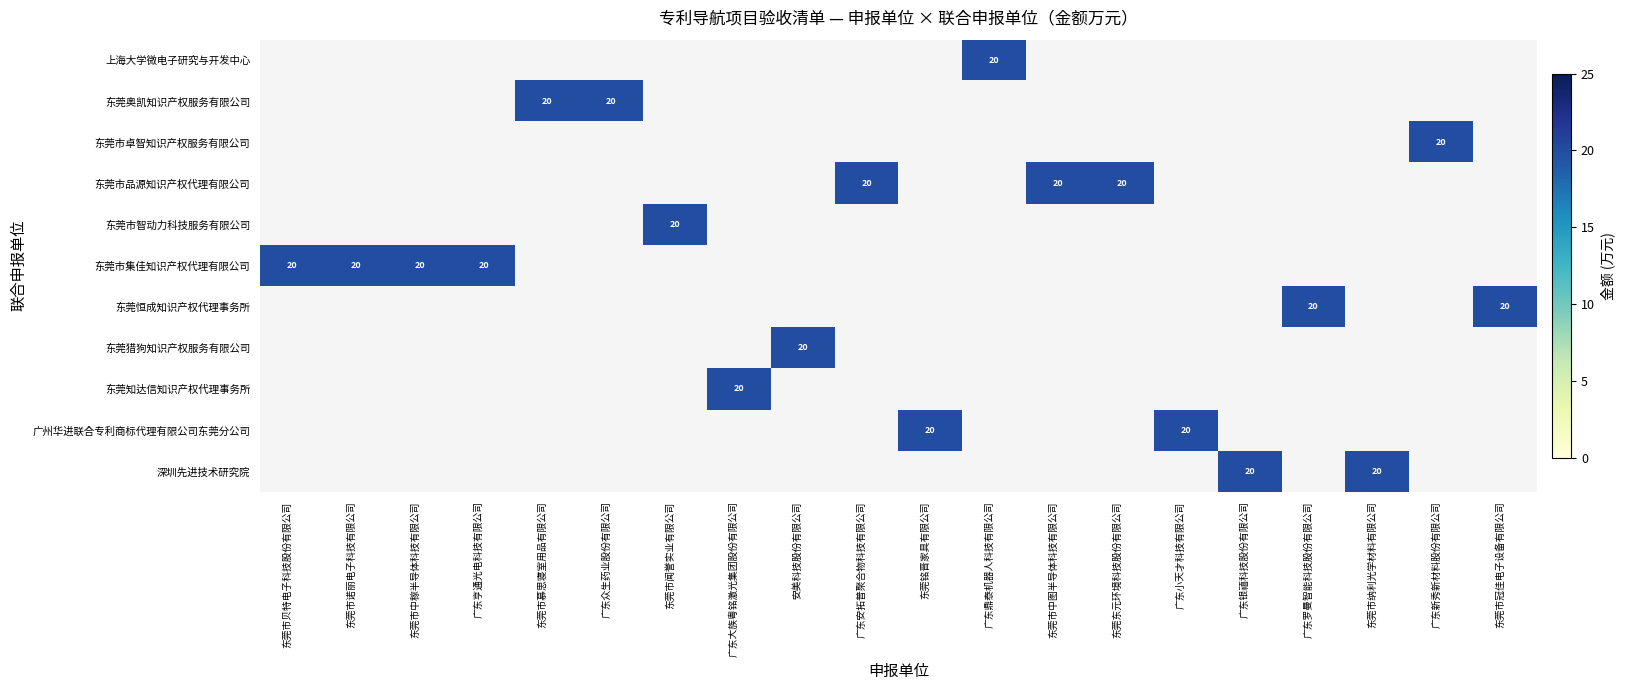

Which category has the highest value across all series?

广东鼎泰机器人科技有限公司